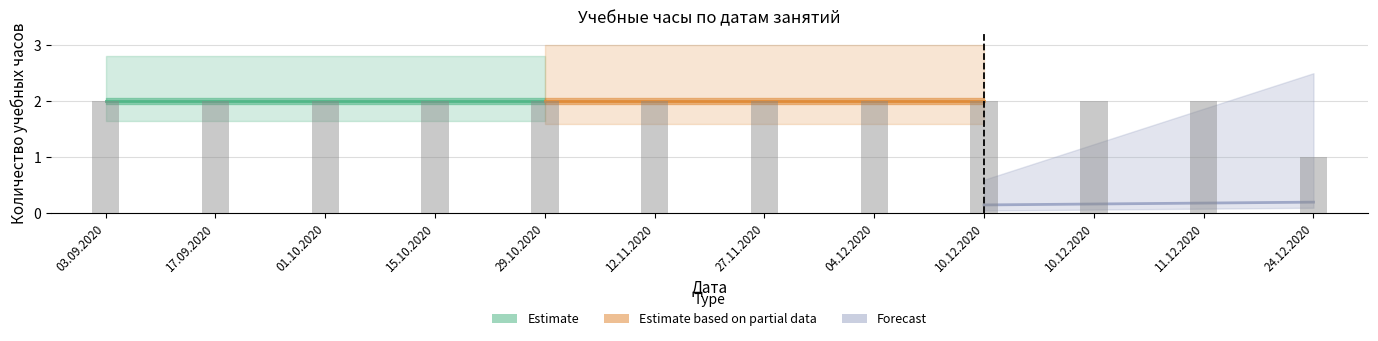

Reading left to right, transcribe all the data shown in this chart.

2	2	2	2	2	2	2	2	2	2	2	1